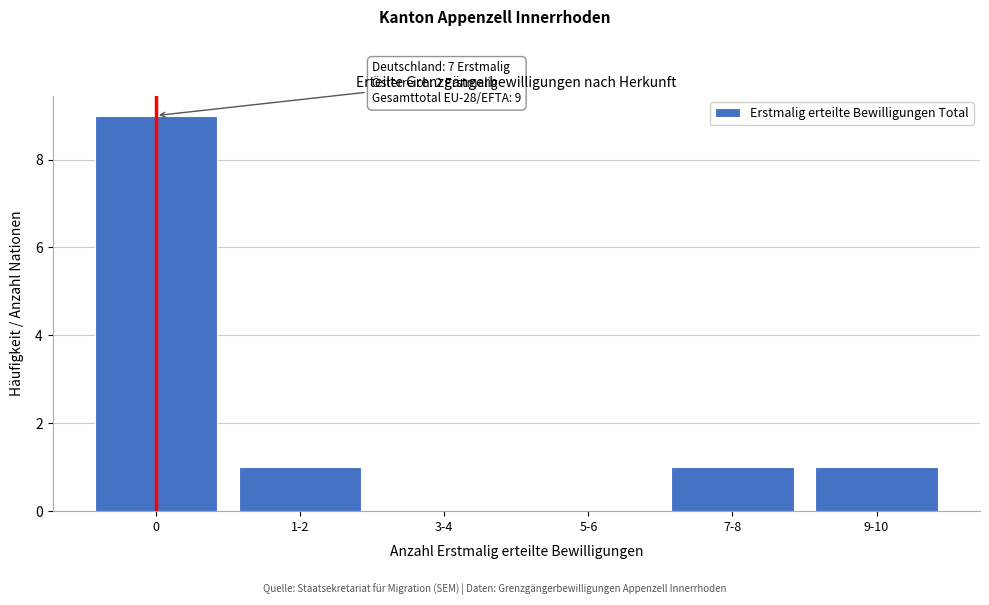

Reading left to right, what are all the values shown in this chart?

0=9	1-2=1	3-4=0	5-6=0	7-8=1	9-10=1